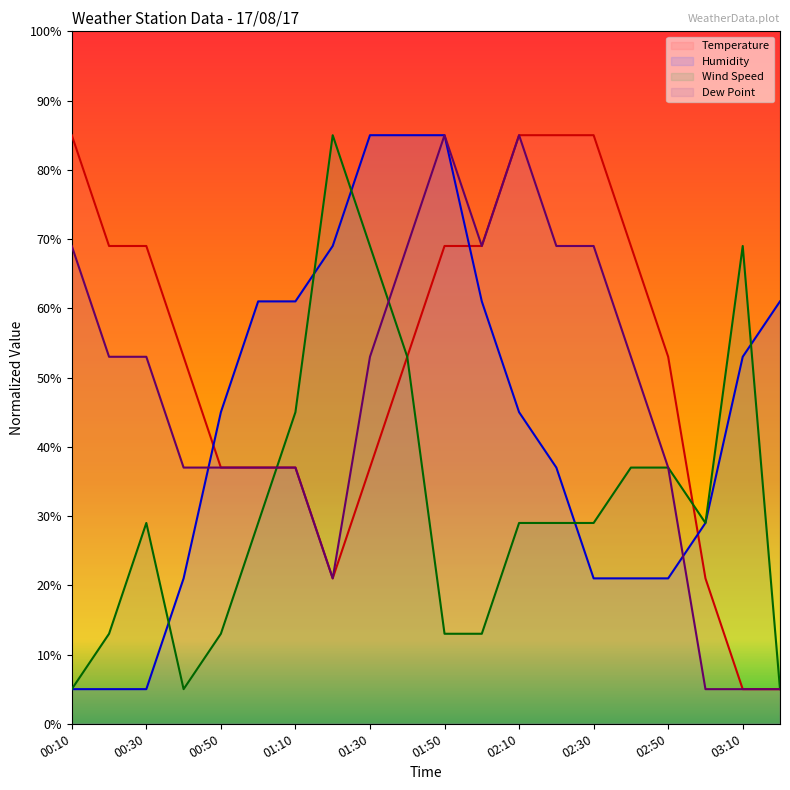

What is the label of the 1st point from the left?

00:10